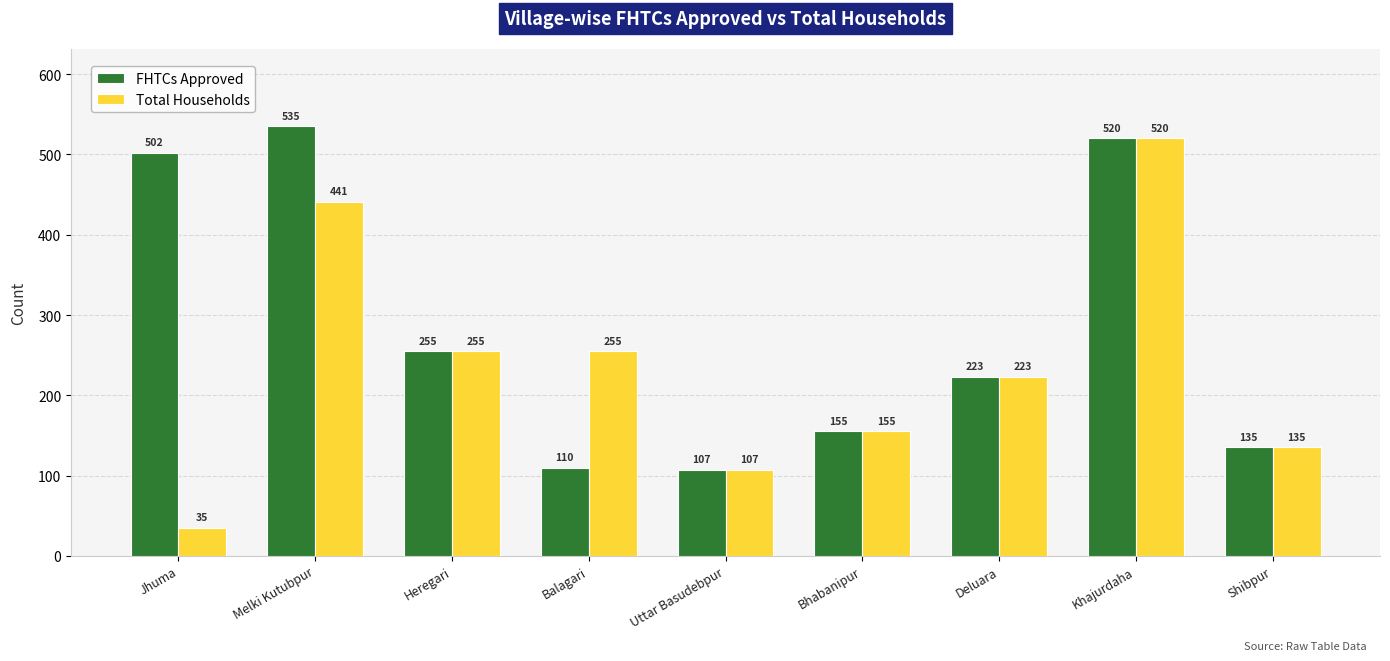

Count the number of data series in this chart.

2